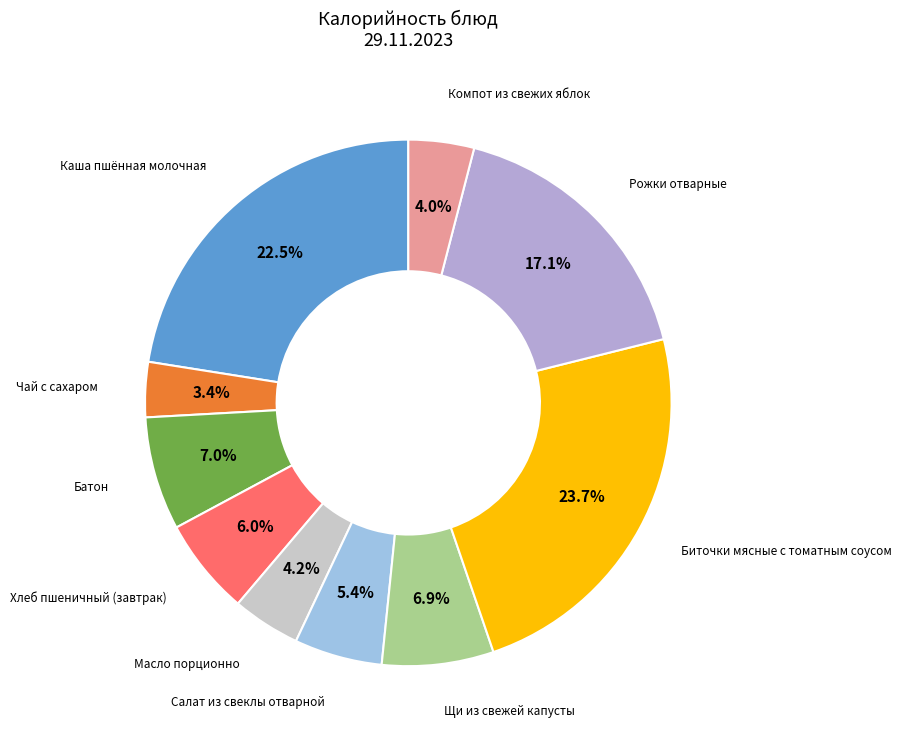

Count the number of slices in the pie.

10